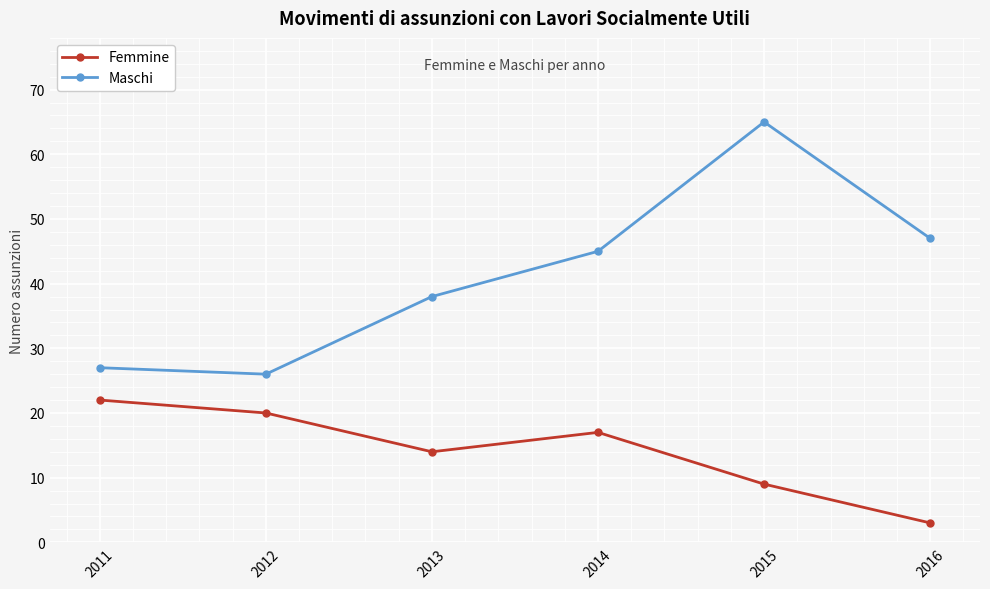

True or false: Femmine and Maschi cross at least once.

False